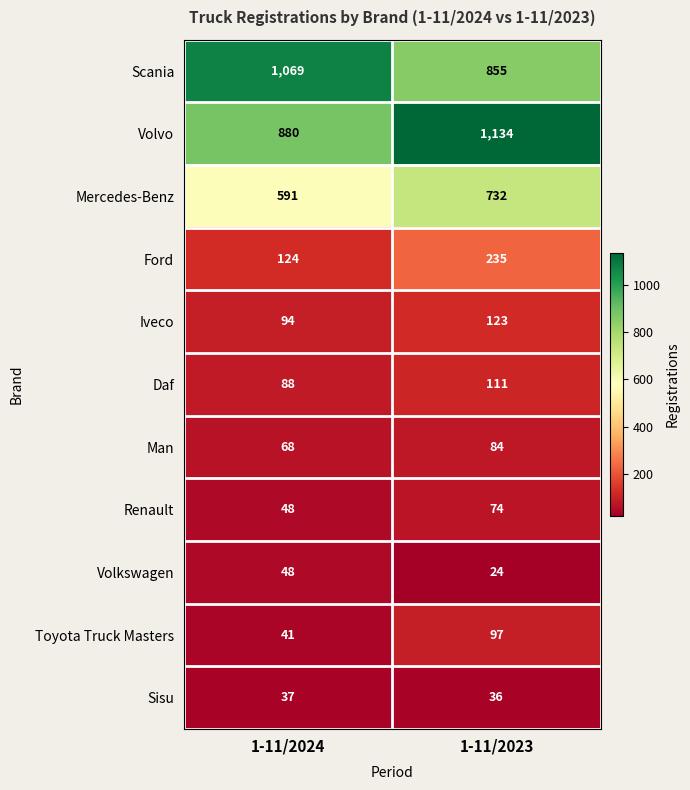

At which category is the sum across all series the highest?

1-11/2023